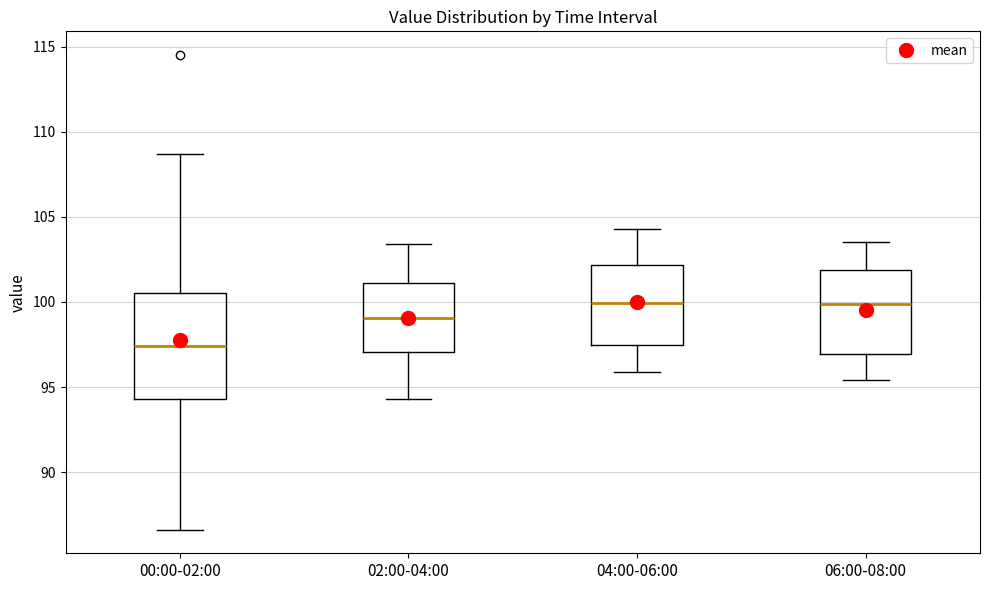

Which box is the tallest, from its lower edge to its upper edge?

00:00-02:00